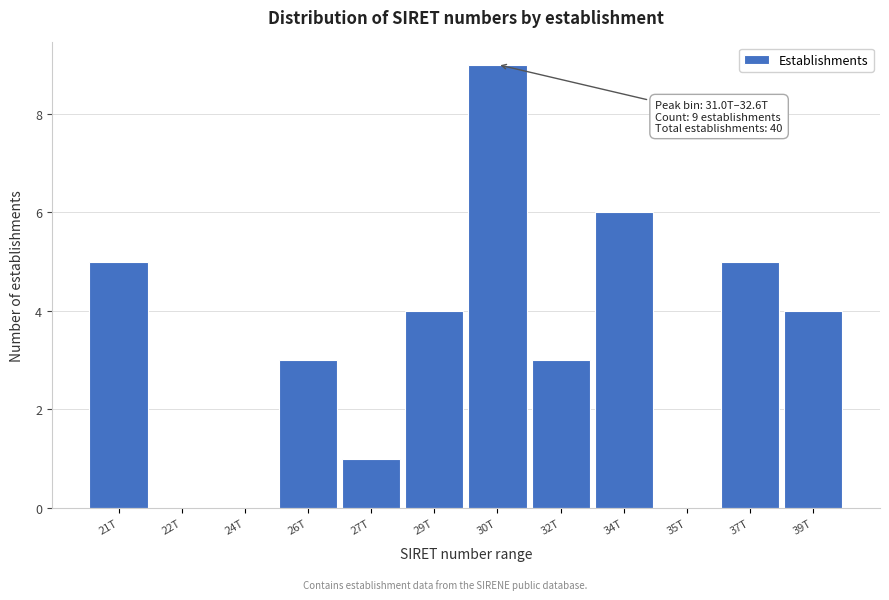

Reading left to right, what are all the values shown in this chart?

21T=5	22T=0	24T=0	26T=3	27T=1	29T=4	30T=9	32T=3	34T=6	35T=0	37T=5	39T=4